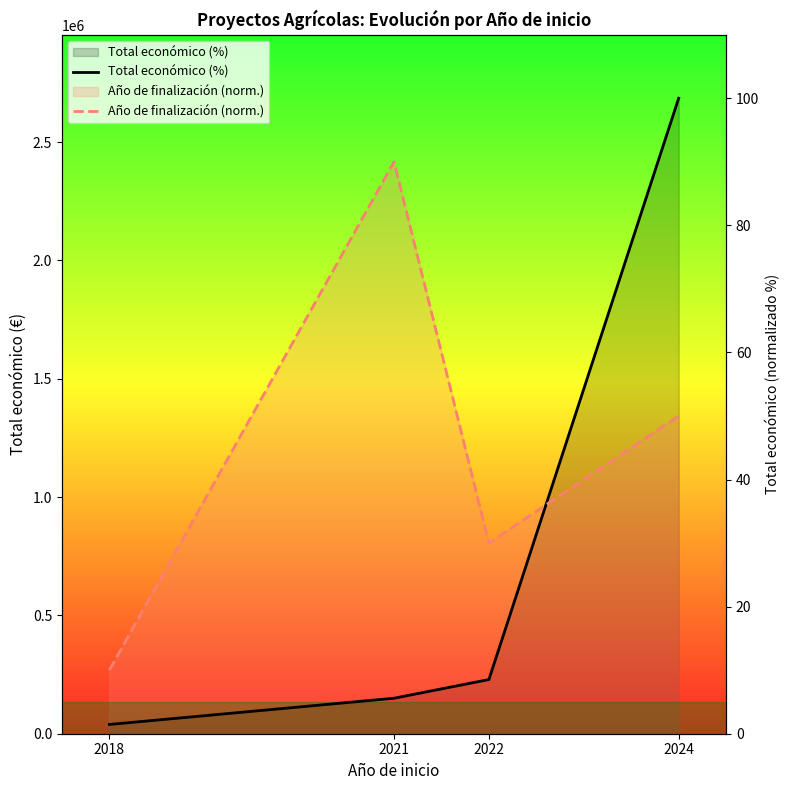

Reading left to right, list all the values displayed in this chart.

Total económico (%): 1.5	5.6	8.5	100.0
Año de finalización (norm.): 10.0	90.0	30.0	50.0